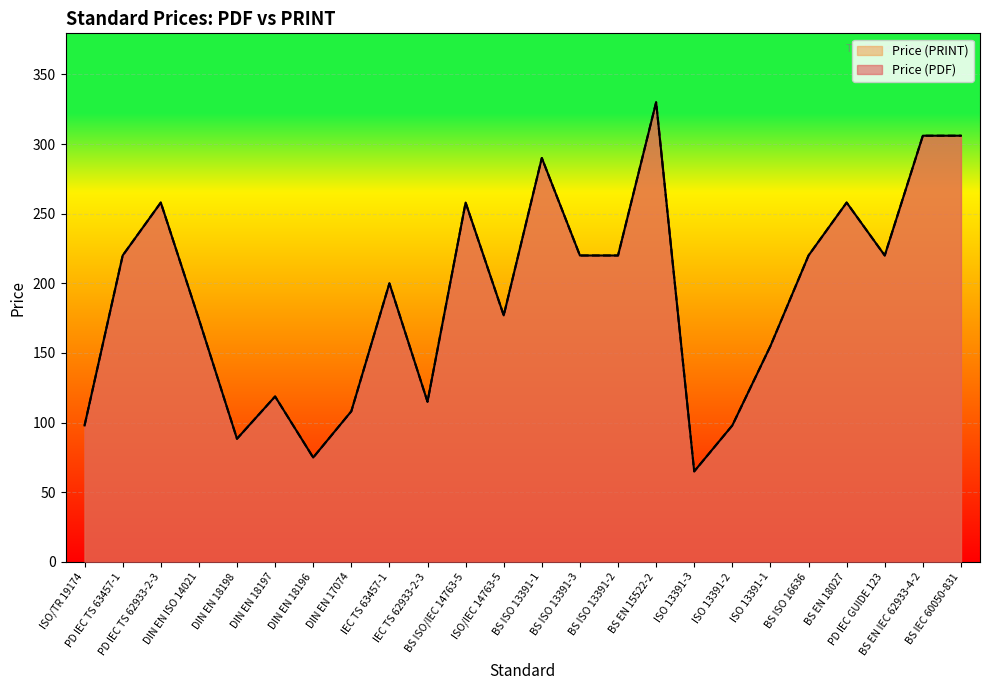

True or false: Price (PDF) and Price (PRINT) intersect in this chart.

False